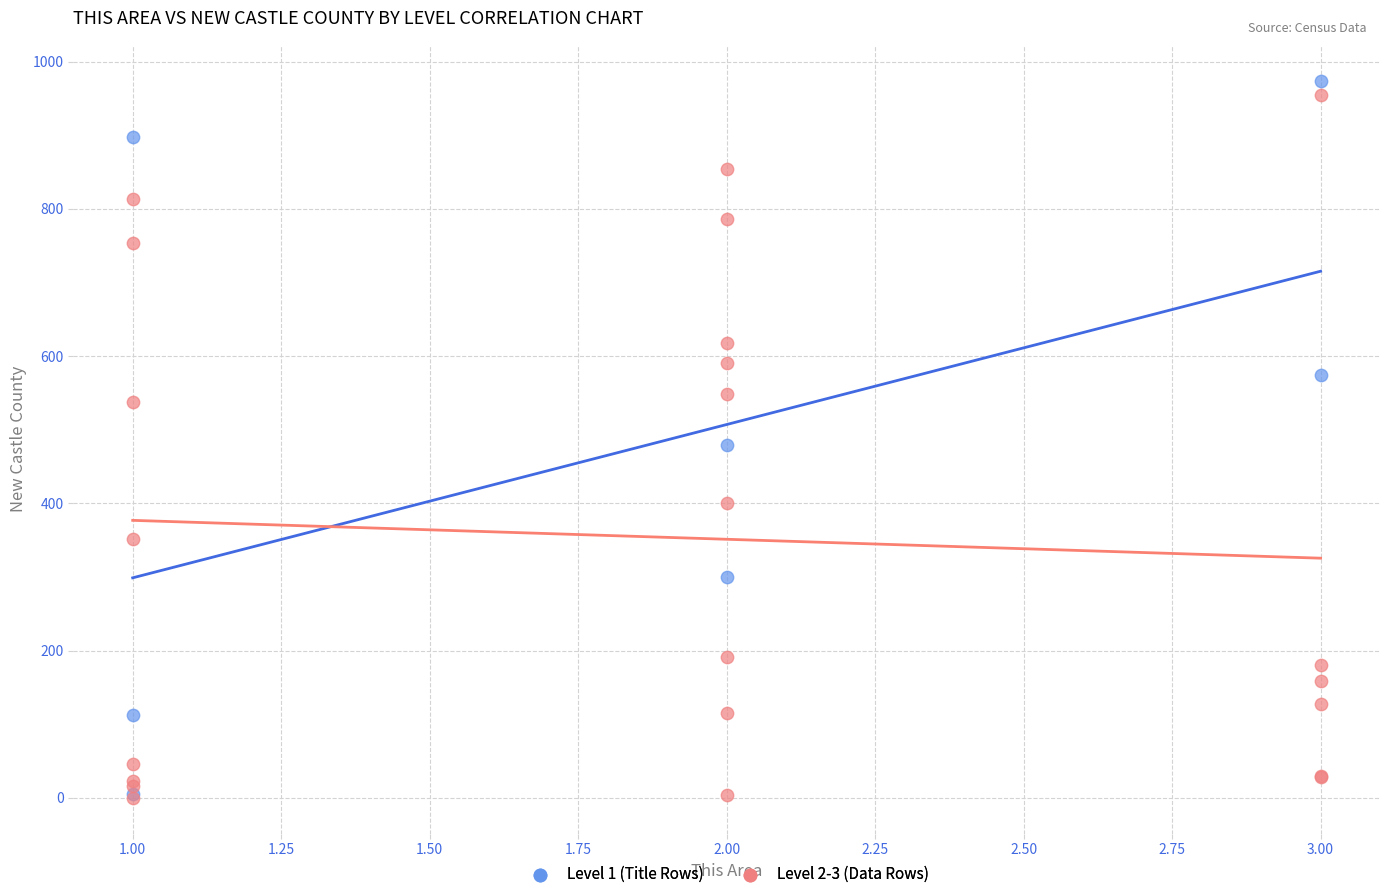

Which series reaches the maximum Y coordinate?

Level 1 (Title Rows)